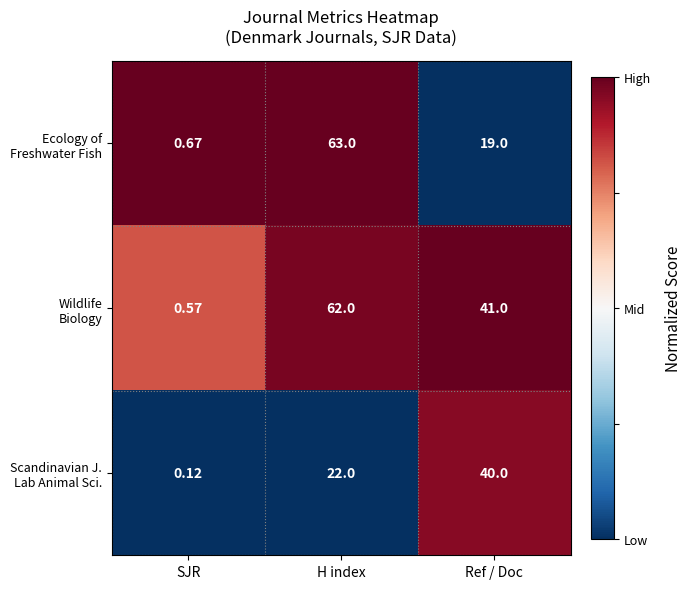

At which category is the sum across all series the highest?

H index